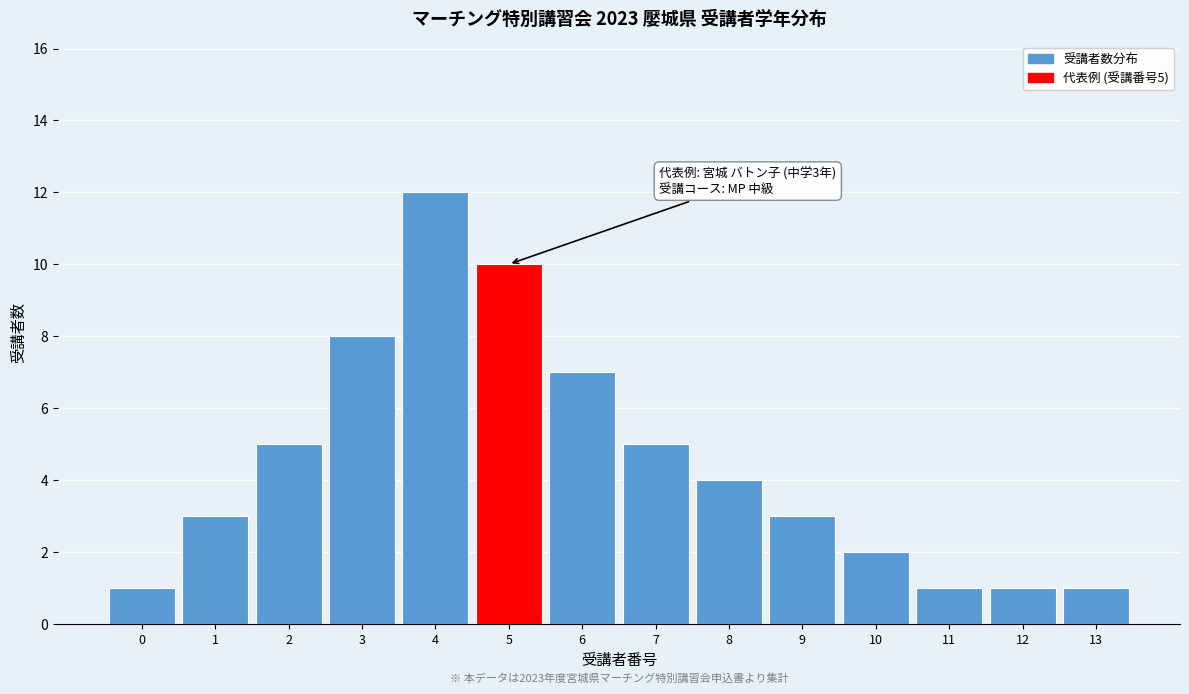

Reading left to right, what are all the values shown in this chart?

0=1	1=3	2=5	3=8	4=12	5=10	6=7	7=5	8=4	9=3	10=2	11=1	12=1	13=1